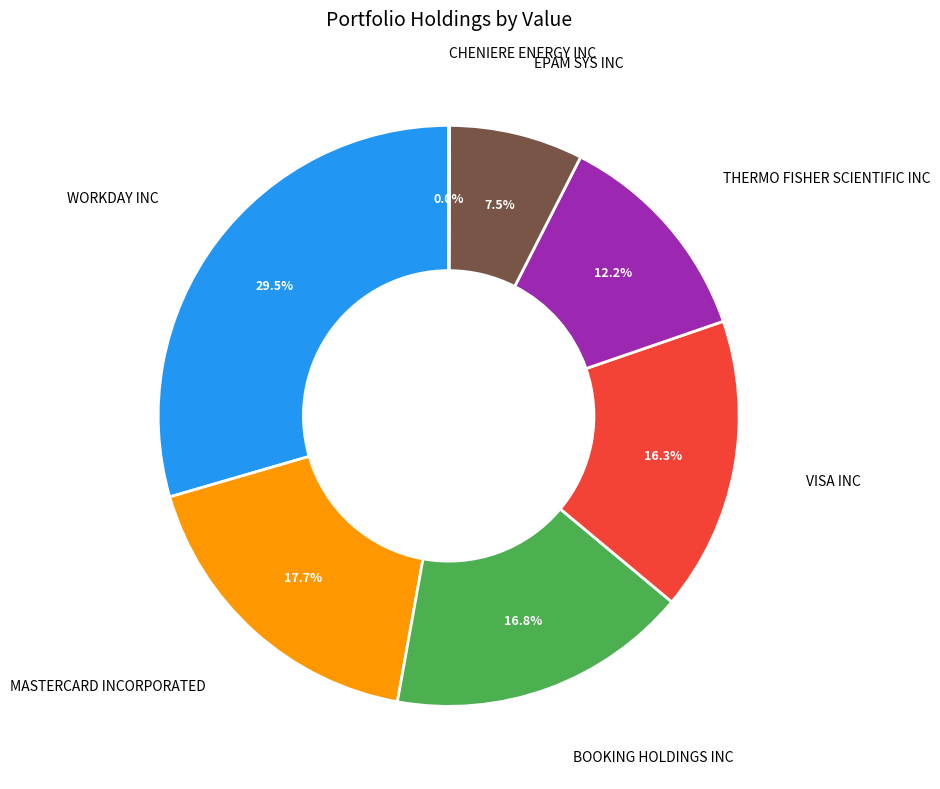

True or false: MASTERCARD INCORPORATED accounts for 18% of the total.

True